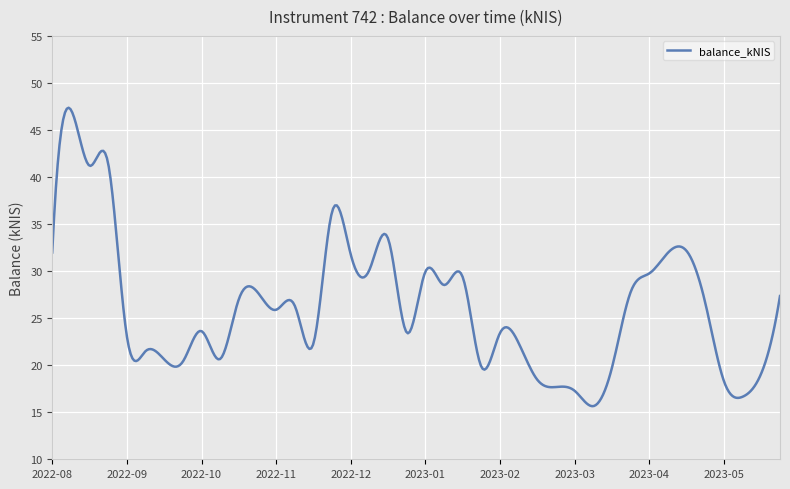

What is the difference between the maximum and minimum values?

31.7